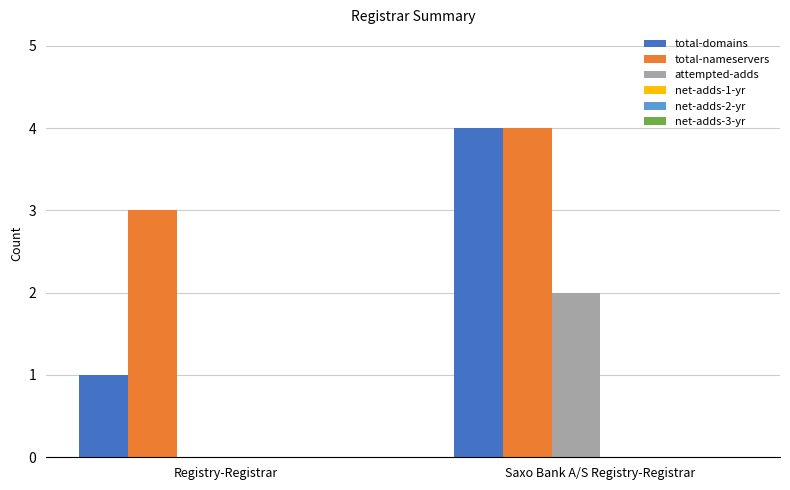

Is it true that attempted-adds equals 2 at Saxo Bank A/S Registry-Registrar?

True